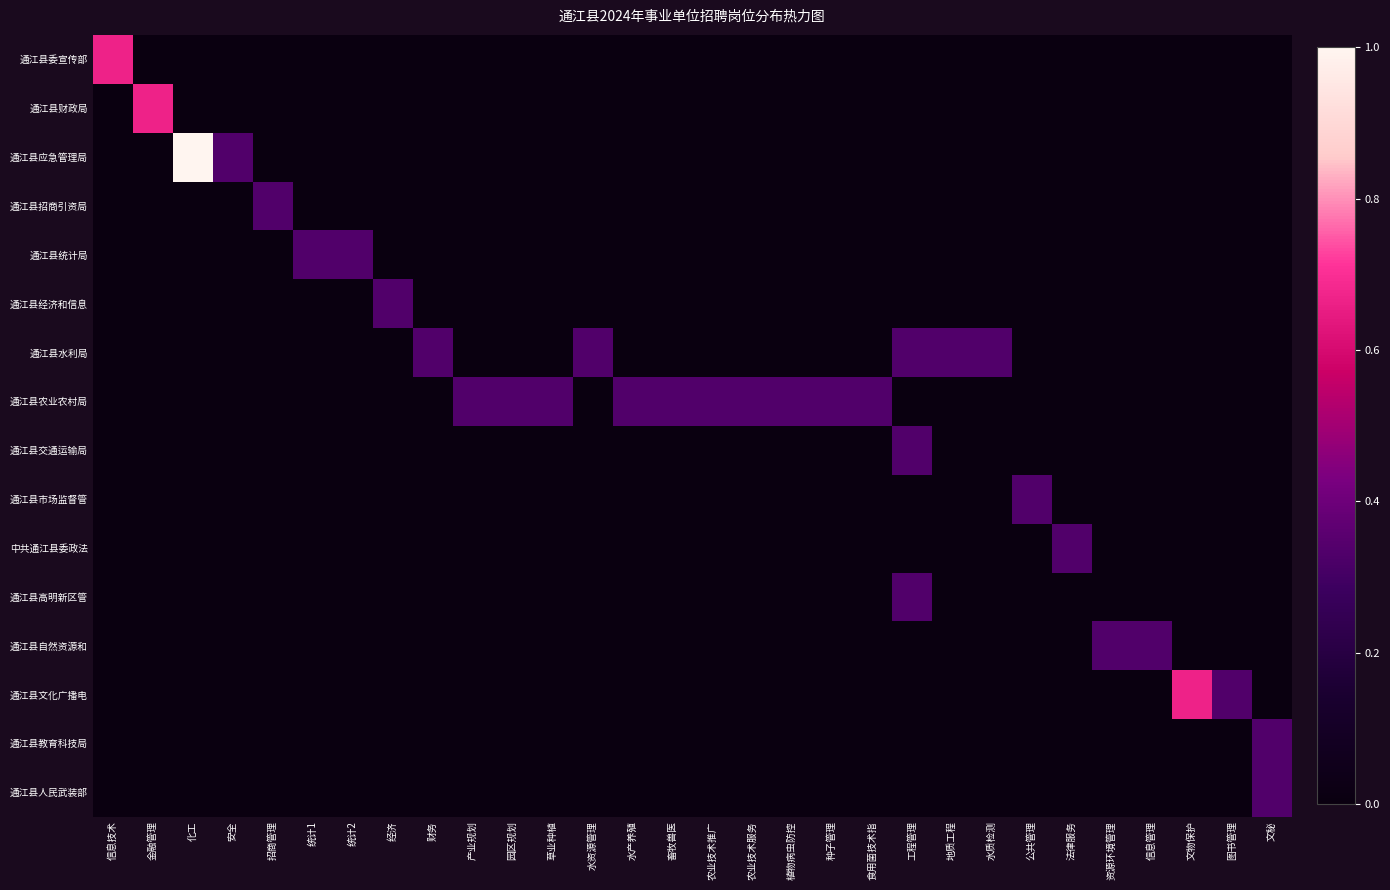

At how many categories does at least one series exceed 0?

30